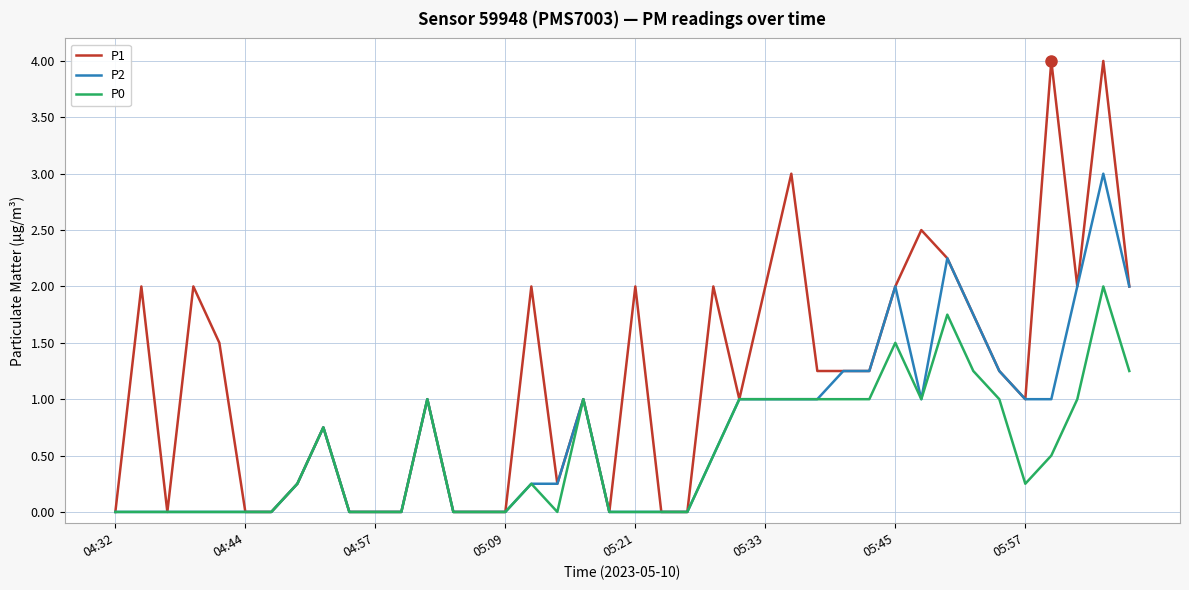

Which series has the largest range (max minus min)?

P1